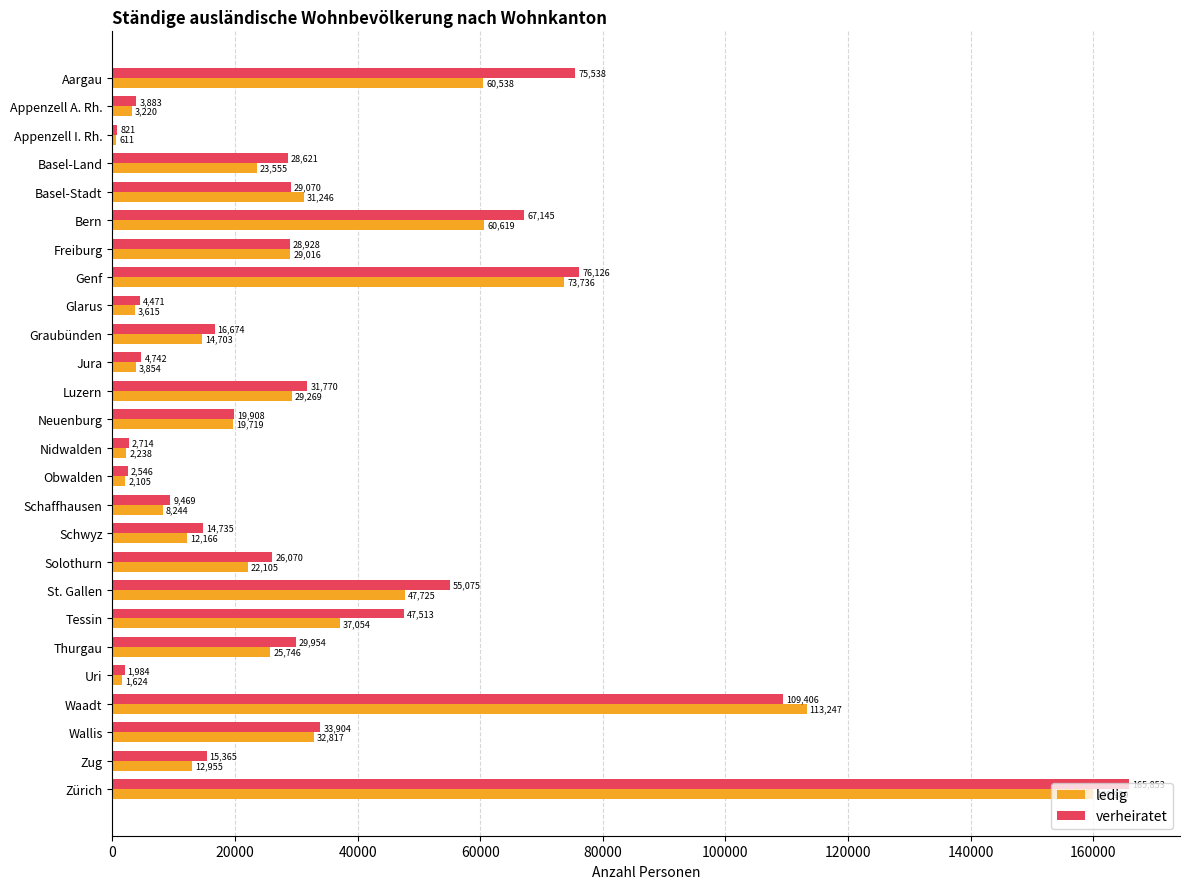

Which series changed the most between Appenzell I. Rh. and Freiburg?

ledig